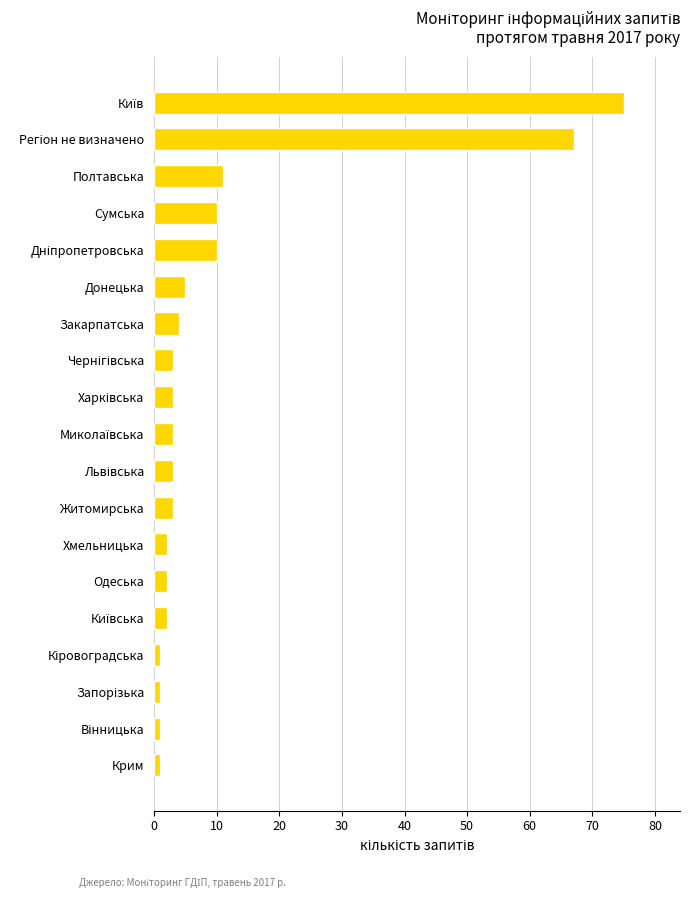

The chart shows a value of 5 at Донецька. True or false?

True